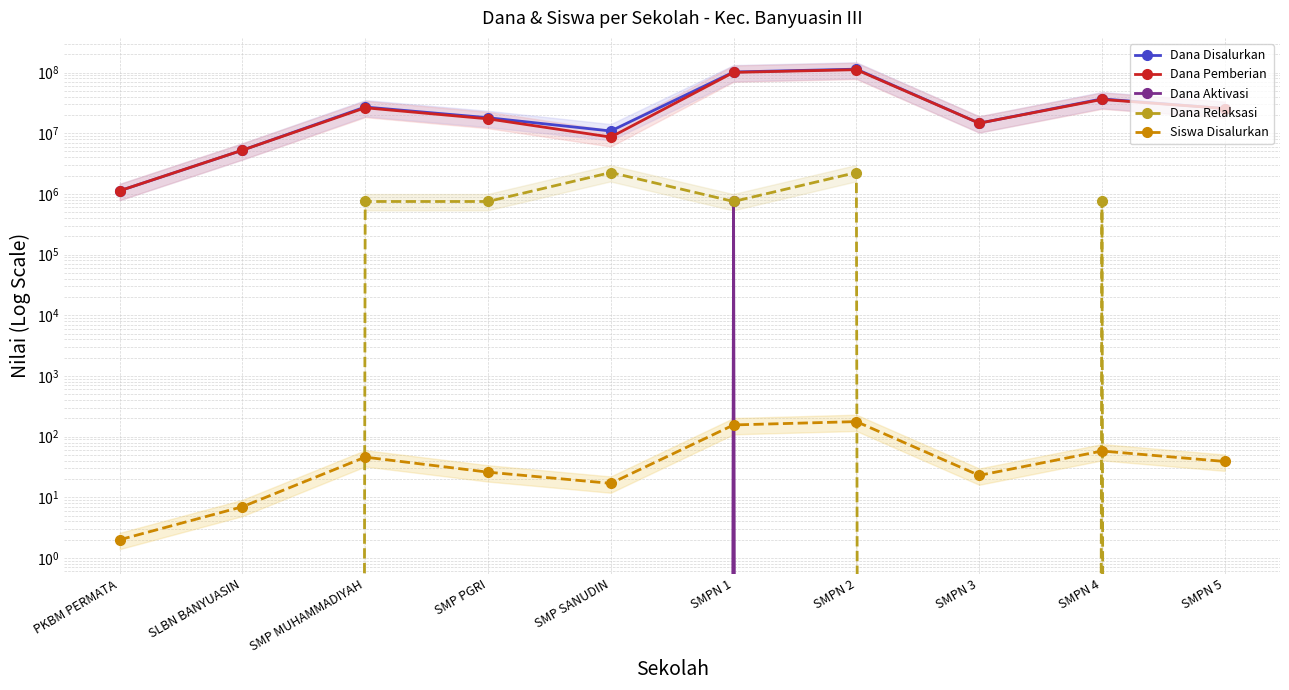

What is the label of the 2nd point from the right?

SMPN 4